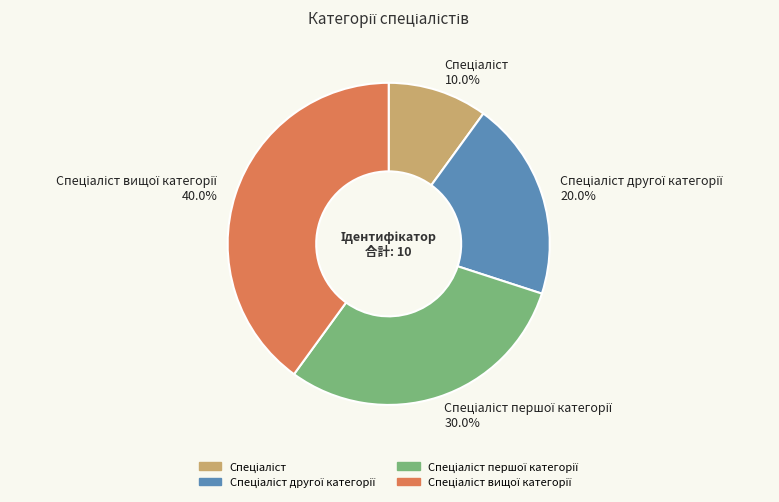

Does any single category account for the majority?

No